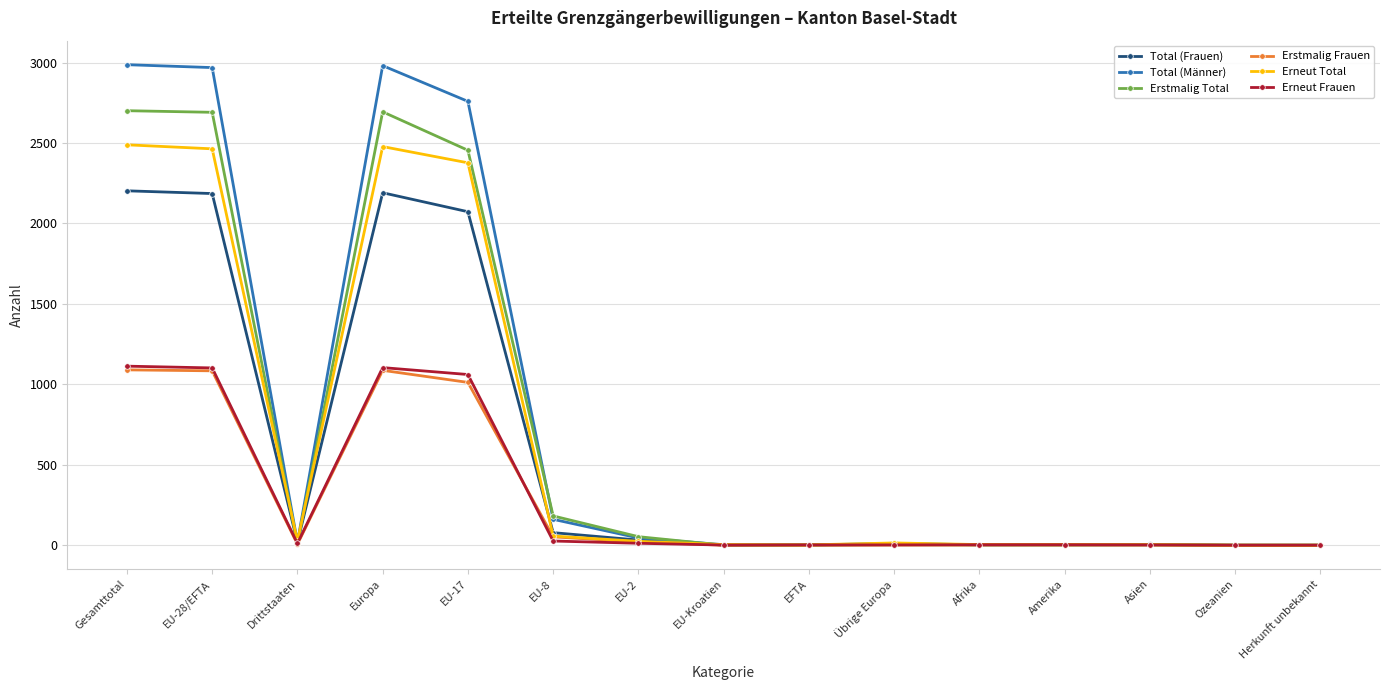

What is the maximum value shown in the chart?

2987